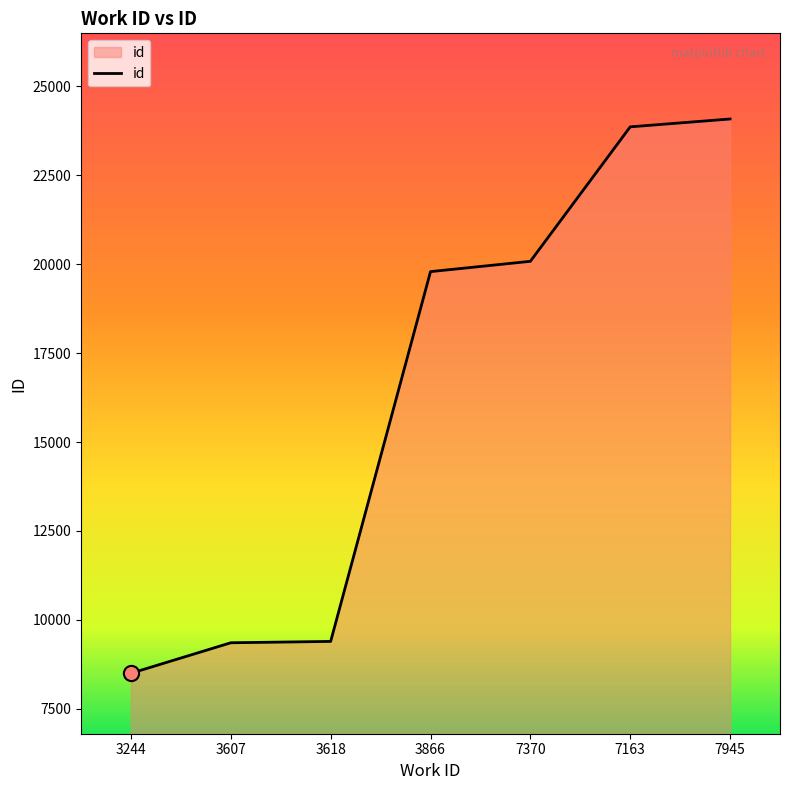

Between 7945 and 3607, which is larger?

7945